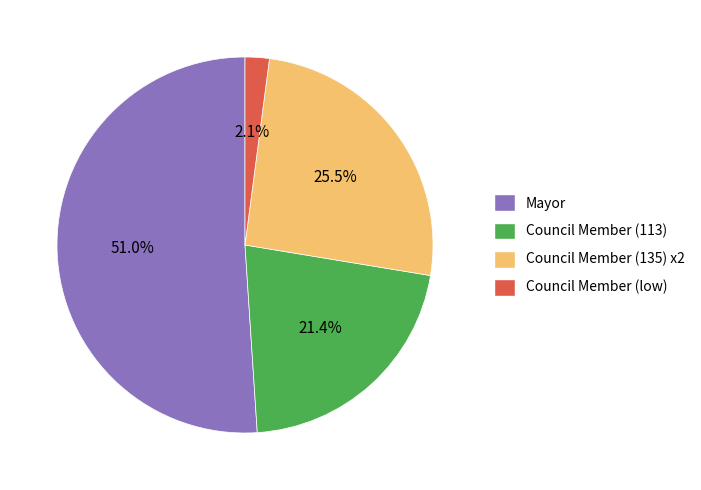

Which has a higher value, Council Member (135) x2 or Council Member (113)?

Council Member (135) x2